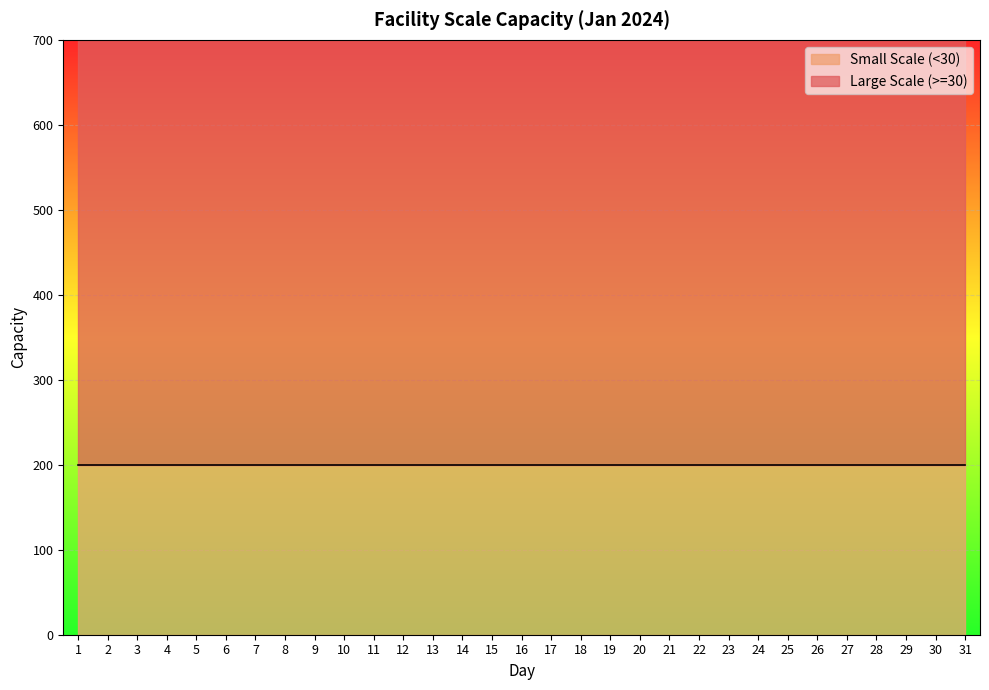

What is the approximate value of Large Scale (>=30) at 3?

500